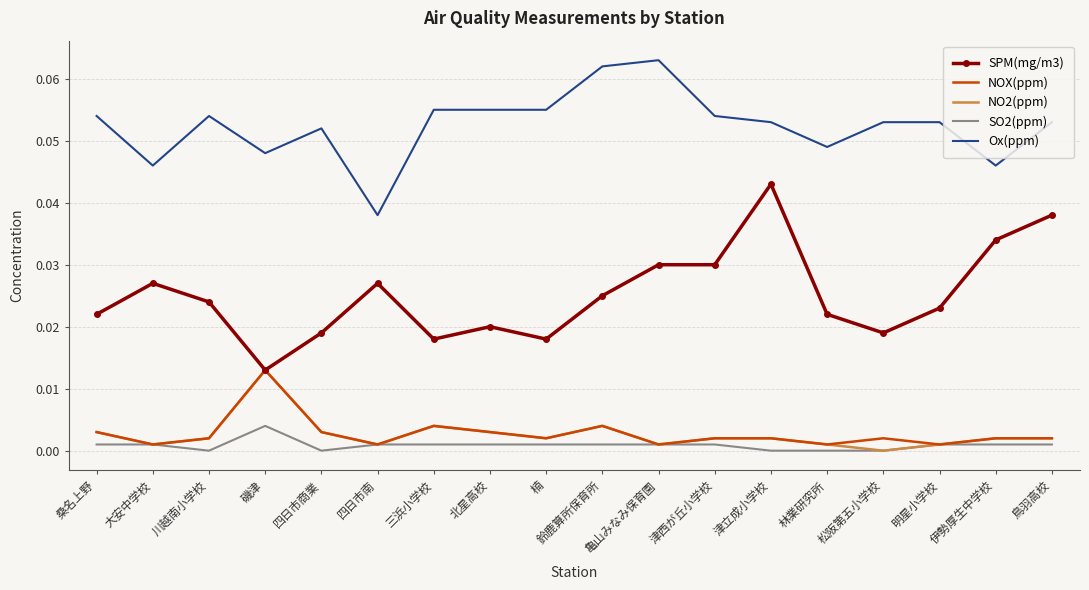

At which label does NO2(ppm) reach its peak?

磯津